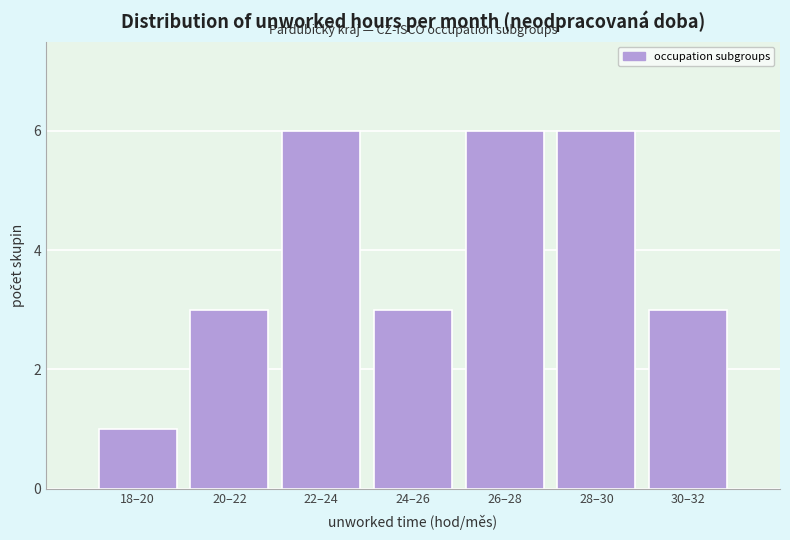

Reading right to left, what are all the values shown in this chart?

3	6	6	3	6	3	1